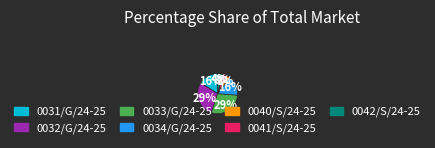

Is 0032/G/24-25 the majority of the pie?

No